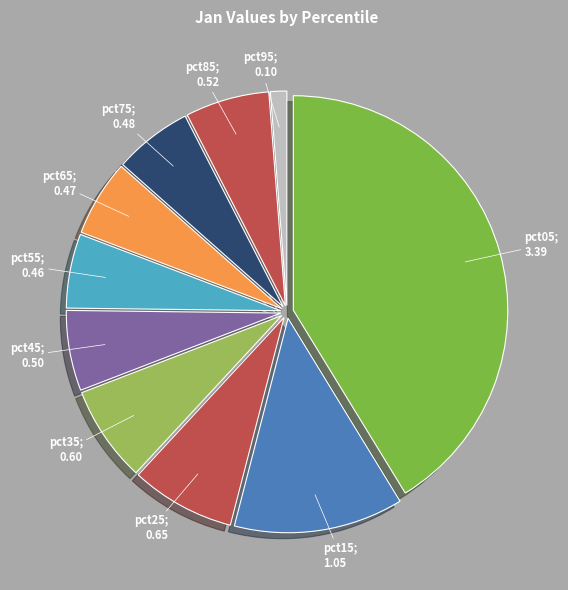

To the nearest percent, what is the difference between the largest and smallest slice percentages?

40%